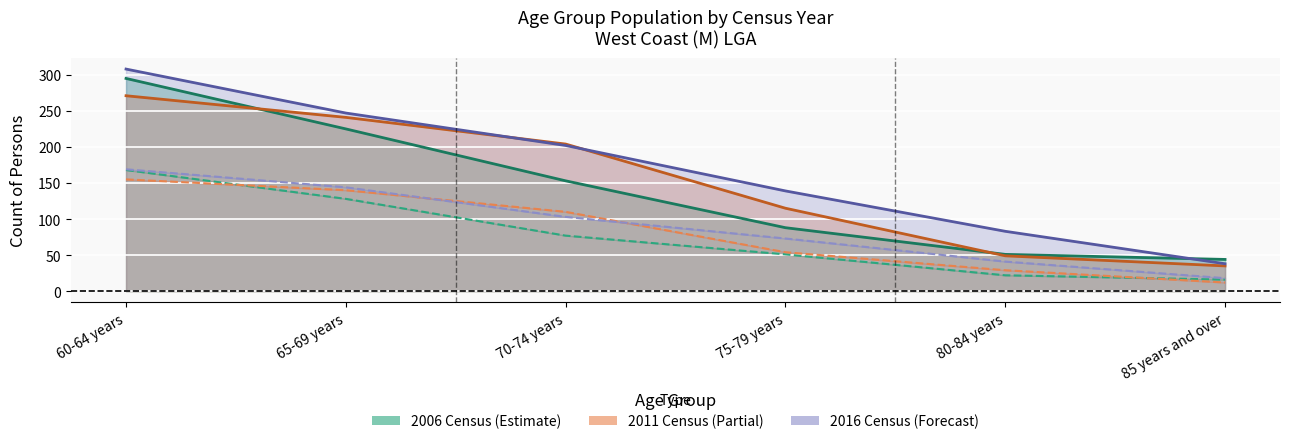

What value does the 2011 Persons series have at 60-64 years, to the nearest 50?

250